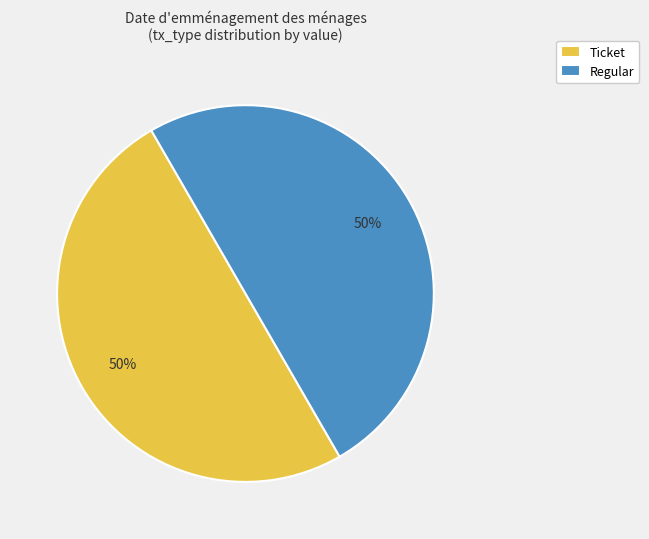

What percentage is the Regular slice, to the nearest percent?

50%